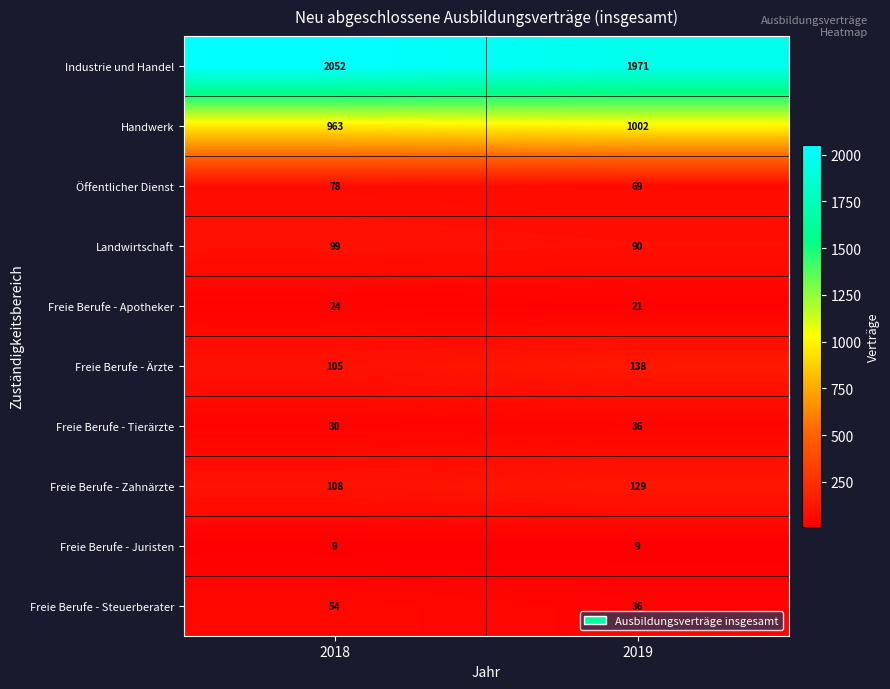

Which series has the largest range (max minus min)?

Industrie und Handel